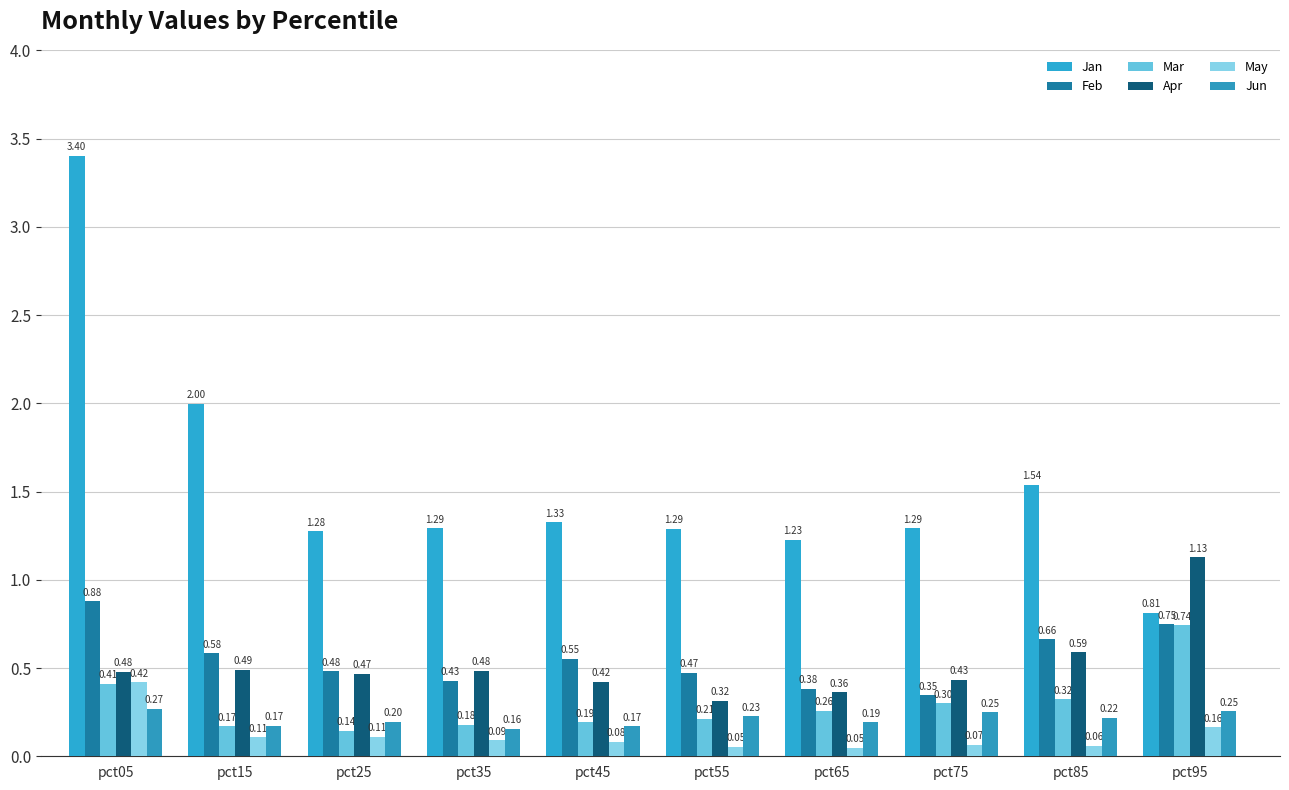

Rank the categories by Jun value from lowest to highest.

pct35, pct45, pct15, pct65, pct25, pct85, pct55, pct75, pct95, pct05